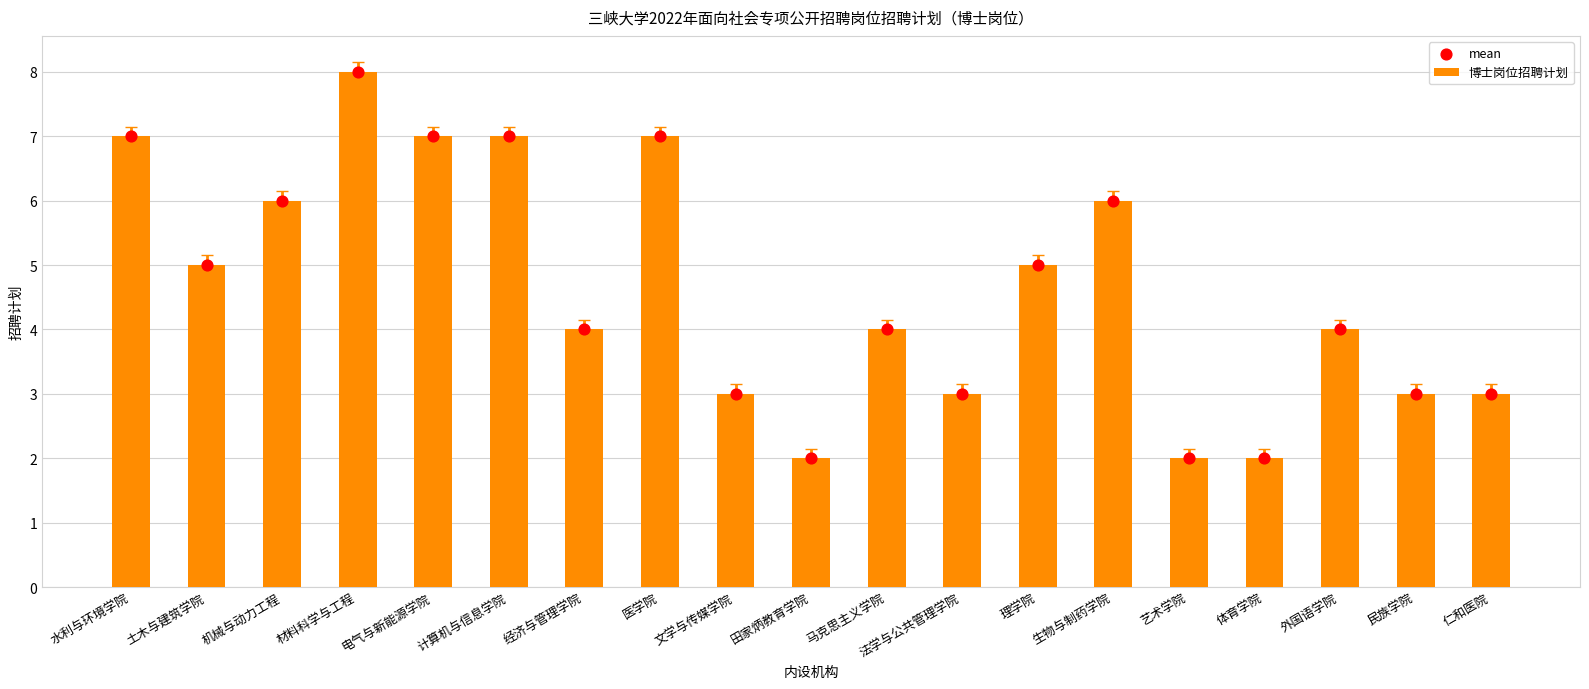

What is the total value across all series at 生物与制药学院?

12